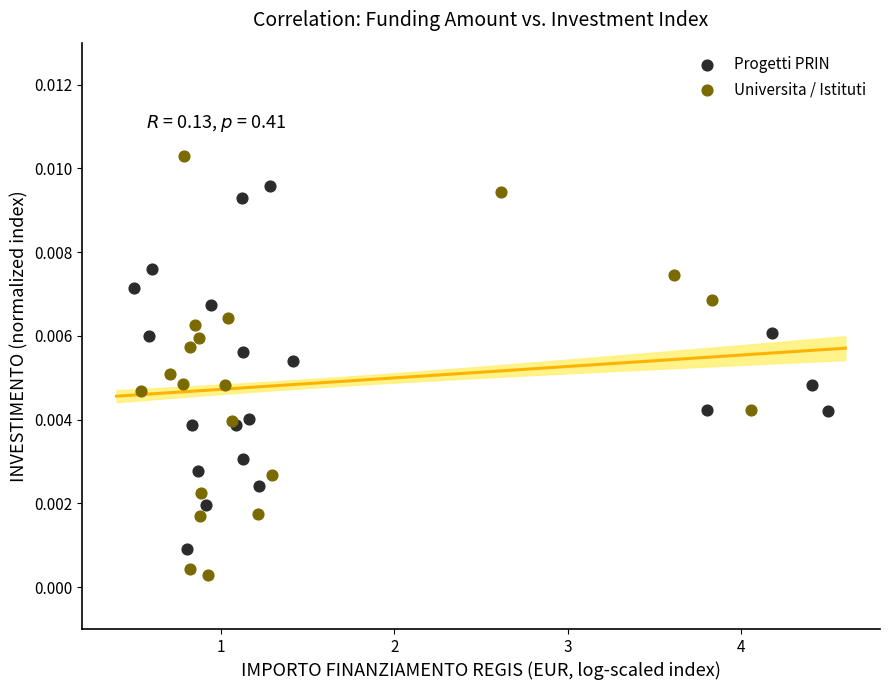

Which series reaches the minimum Y coordinate?

Universita / Istituti